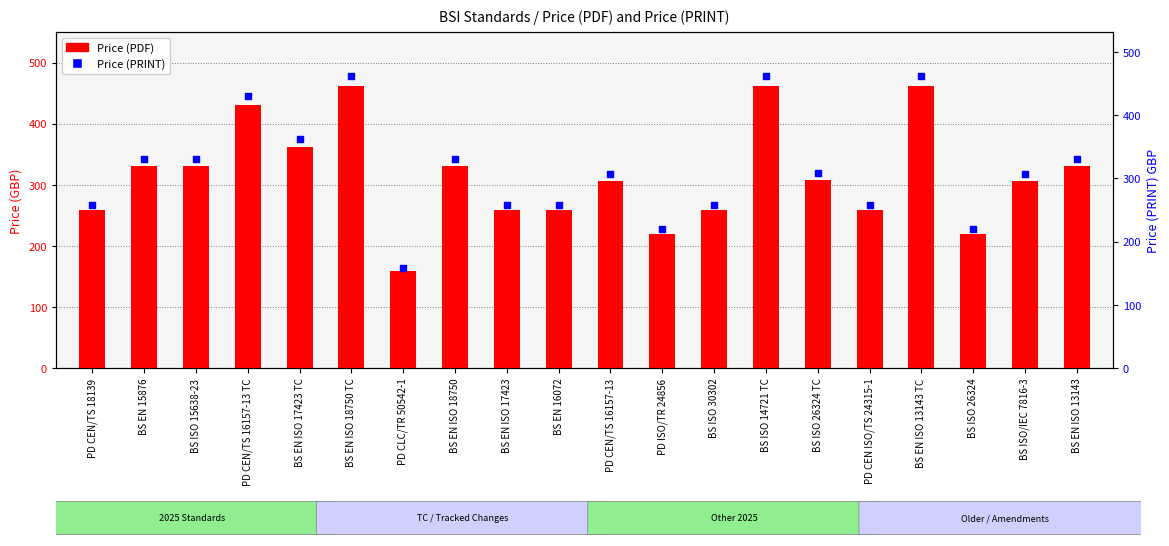

Which series reaches the maximum Y coordinate?

Price (PDF)